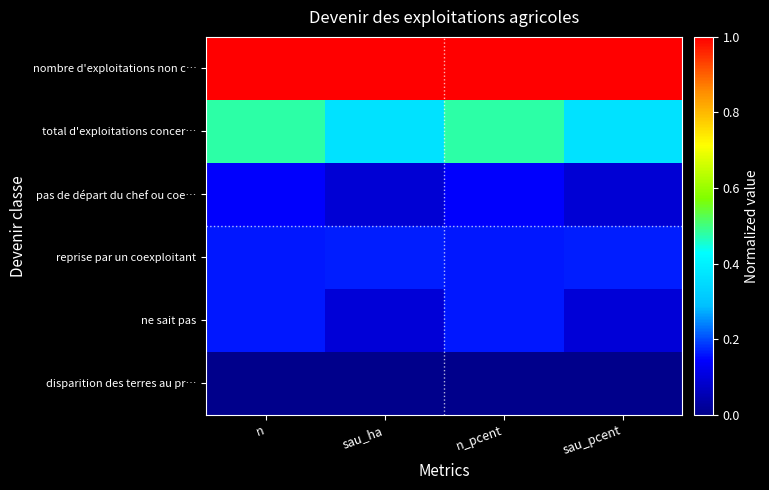

At how many categories does at least one series exceed 0?

4